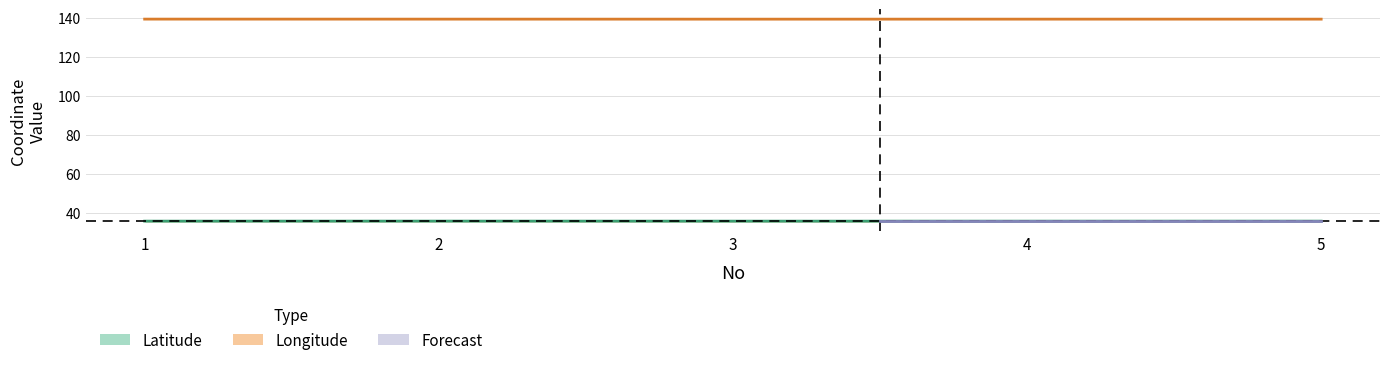

Reading left to right, extract all data points from this chart.

Latitude: 35.7	35.8	35.7	35.7	35.7
Longitude: 139.4	139.4	139.4	139.4	139.4